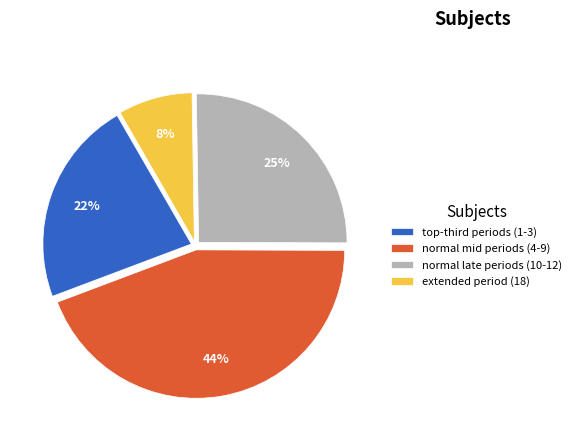

How many segments does this pie chart have?

4